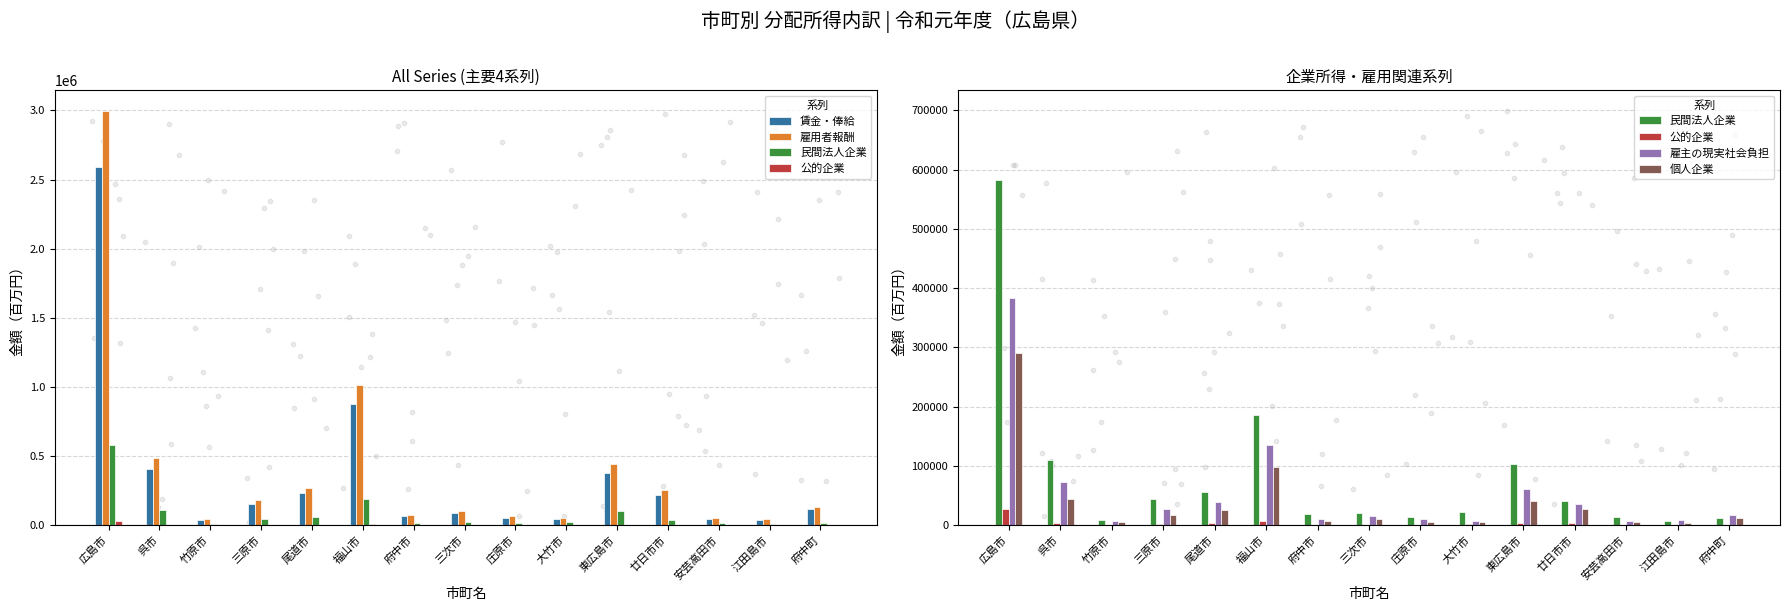

At how many categories does at least one series exceed 2413849?

1